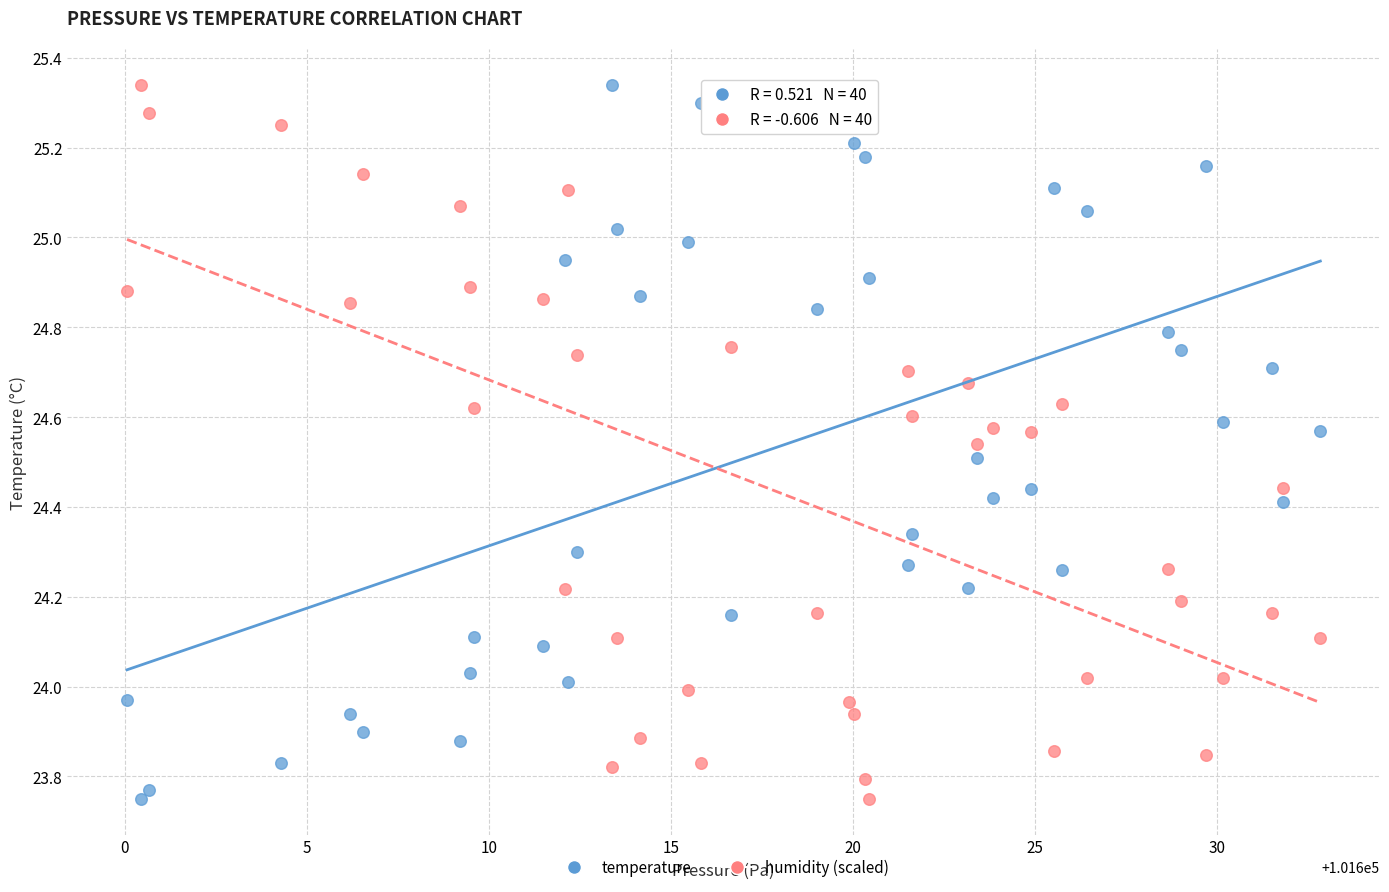

Across all data points, what is the range of Y values (max minus min)?

1.6